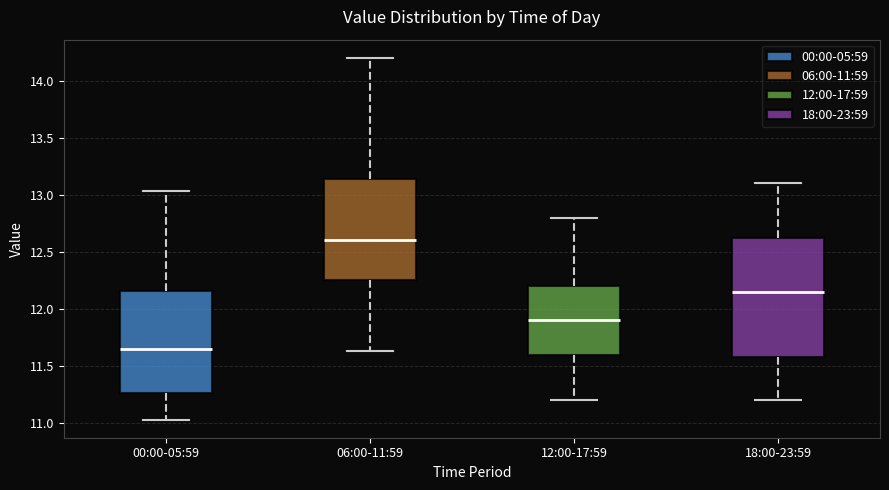

Reading left to right, transcribe this box plot: for each box, give where its median line is, the range the box spans, and where its two whiskers end, as read against the y-axis. The values are not printed on the chart, so give them approximately, as read against the axis.

00:00-05:59: median 11.65, box 11.25 to 12.15, whiskers 11.05 to 13.05
06:00-11:59: median 12.60, box 12.25 to 13.15, whiskers 11.65 to 14.20
12:00-17:59: median 11.90, box 11.60 to 12.20, whiskers 11.20 to 12.80
18:00-23:59: median 12.15, box 11.60 to 12.65, whiskers 11.20 to 13.10